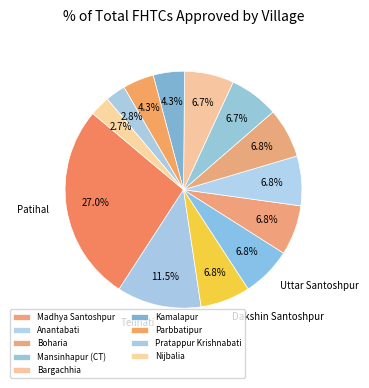

How many slices are in this pie chart?

13